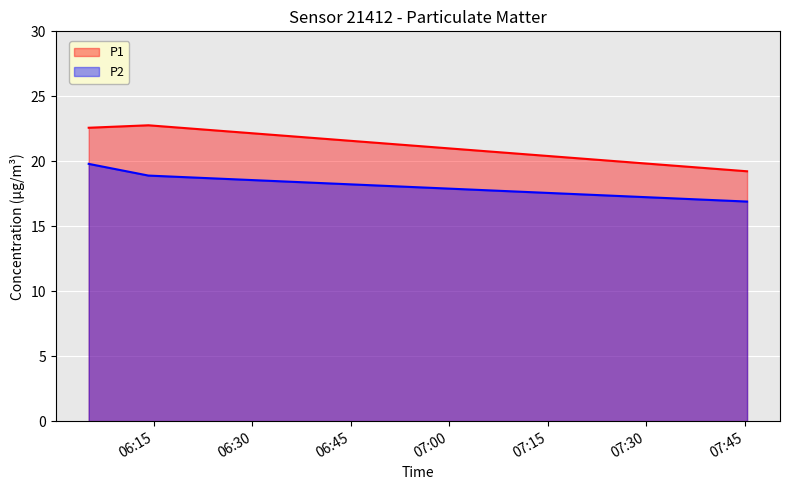

How many series are shown in this chart?

2